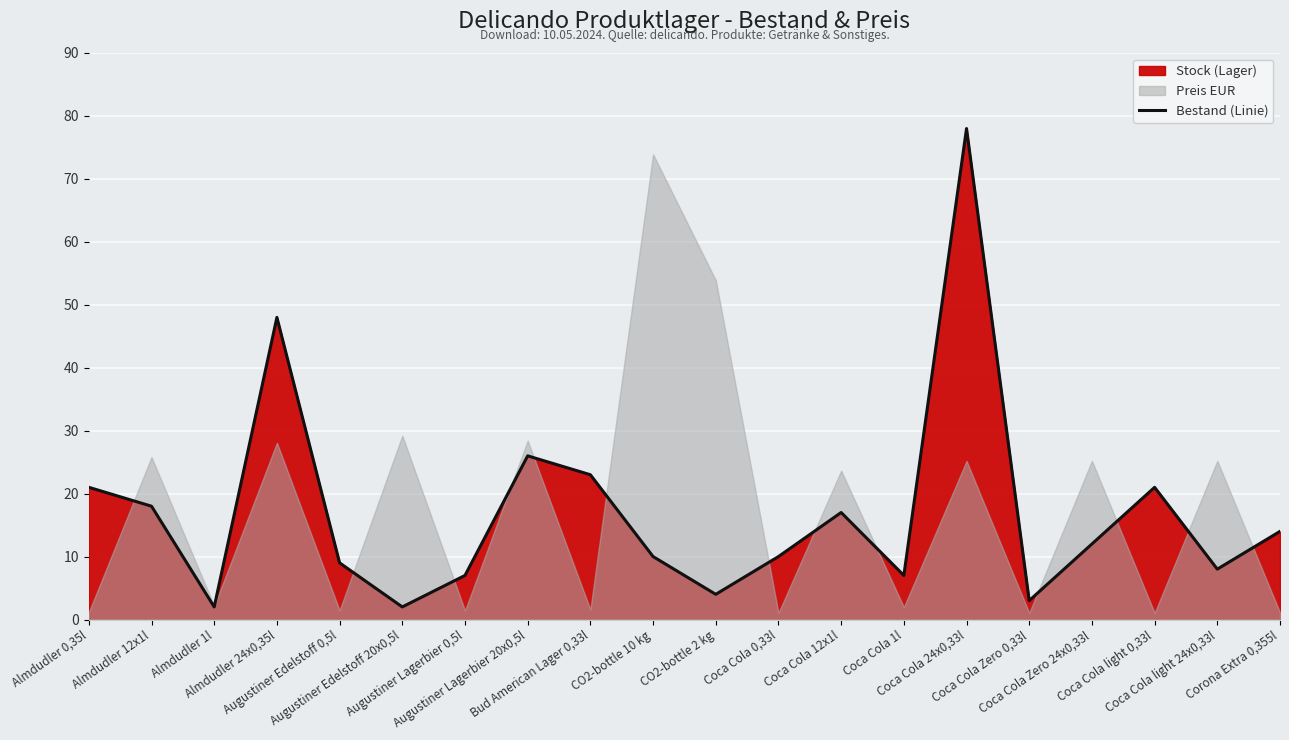

What is the minimum value shown in the chart?

2